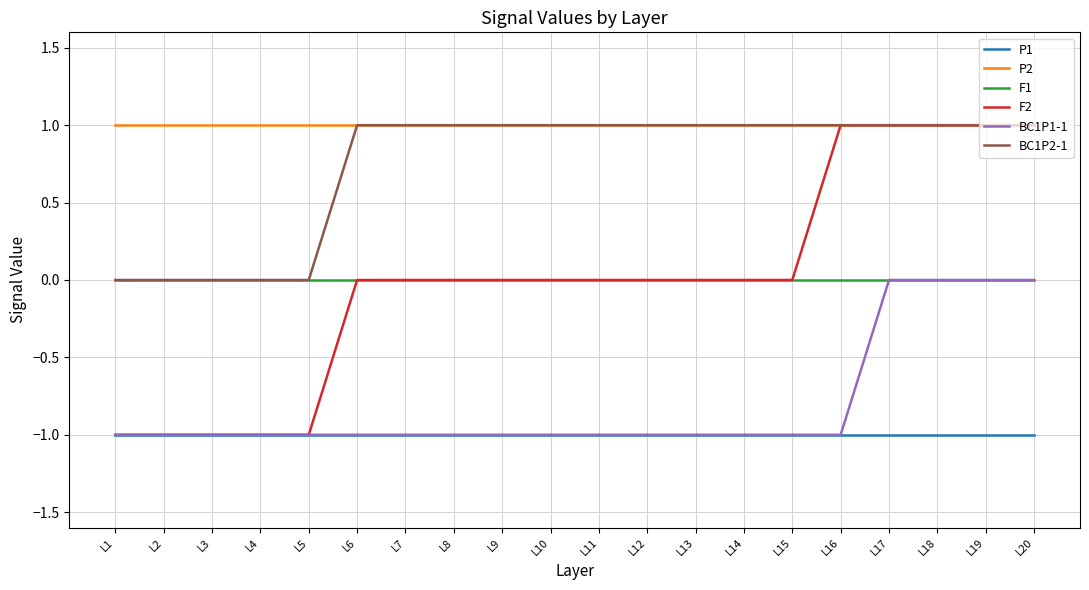

How many lines are shown in the chart?

6